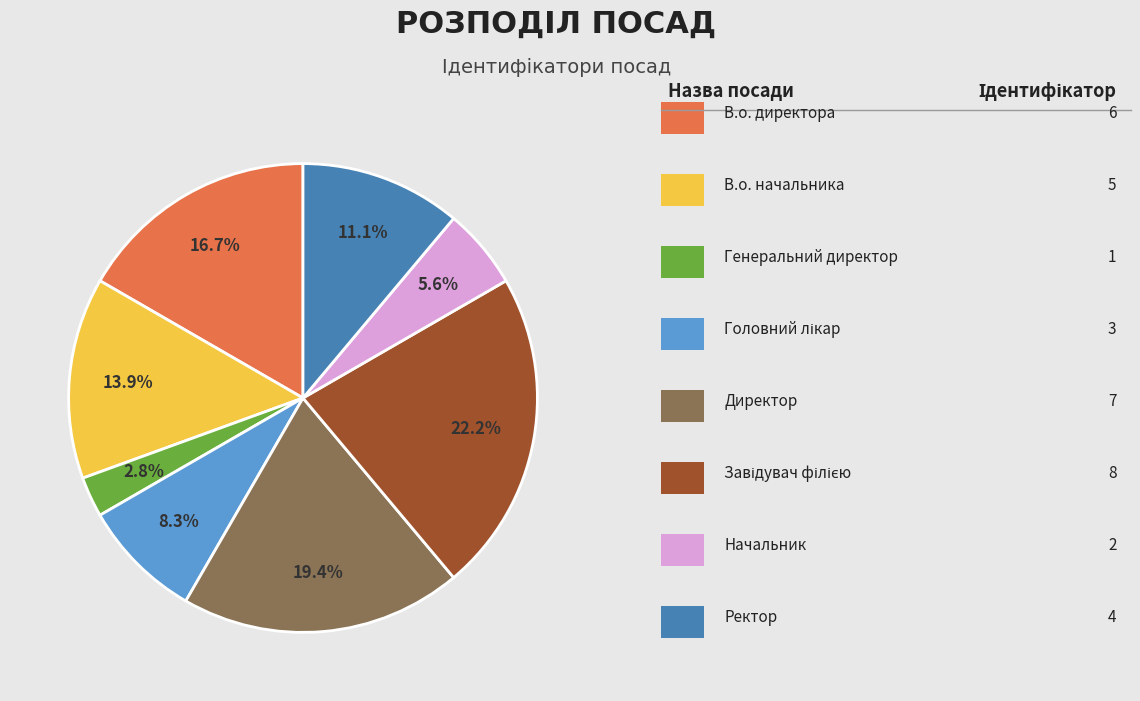

To the nearest percent, what is the average slice percentage?

12%